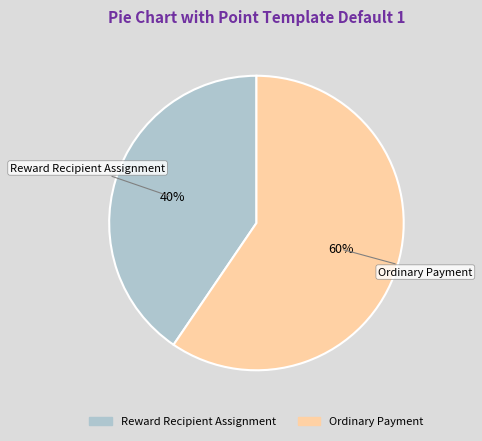

Rank the categories by value from lowest to highest.

Reward Recipient Assignment, Ordinary Payment